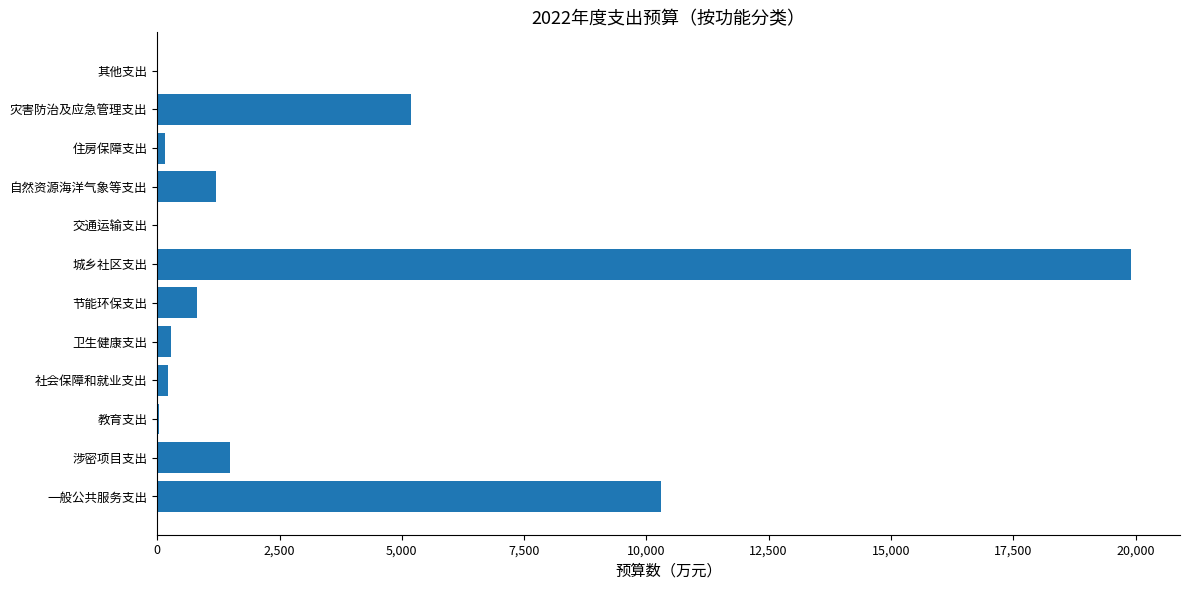

True or false: the data shows 19913.9 at 城乡社区支出.

True